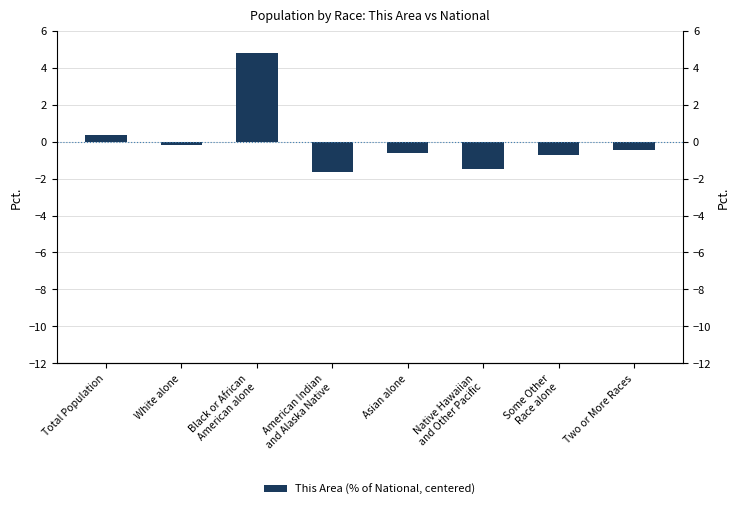

List the labels in order of value, largest first.

Black or African
American alone, Total Population, White alone, Two or More Races, Asian alone, Some Other
Race alone, Native Hawaiian
and Other Pacific, American Indian
and Alaska Native